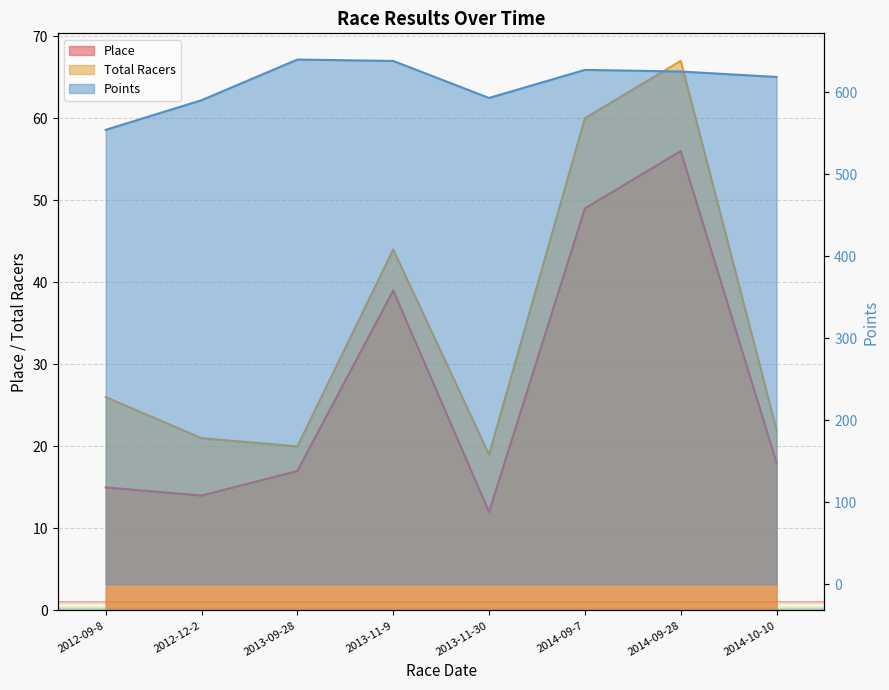

At 2012-12-2, list the series in order from smallest to largest.

Place, Total Racers, Points